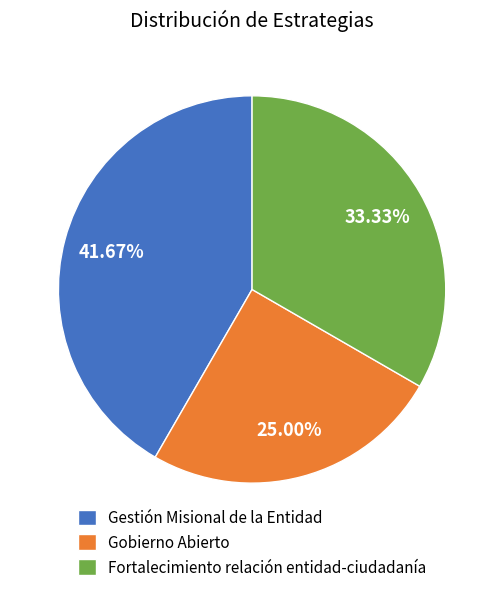

Which category has the smallest portion of the pie?

Gobierno Abierto